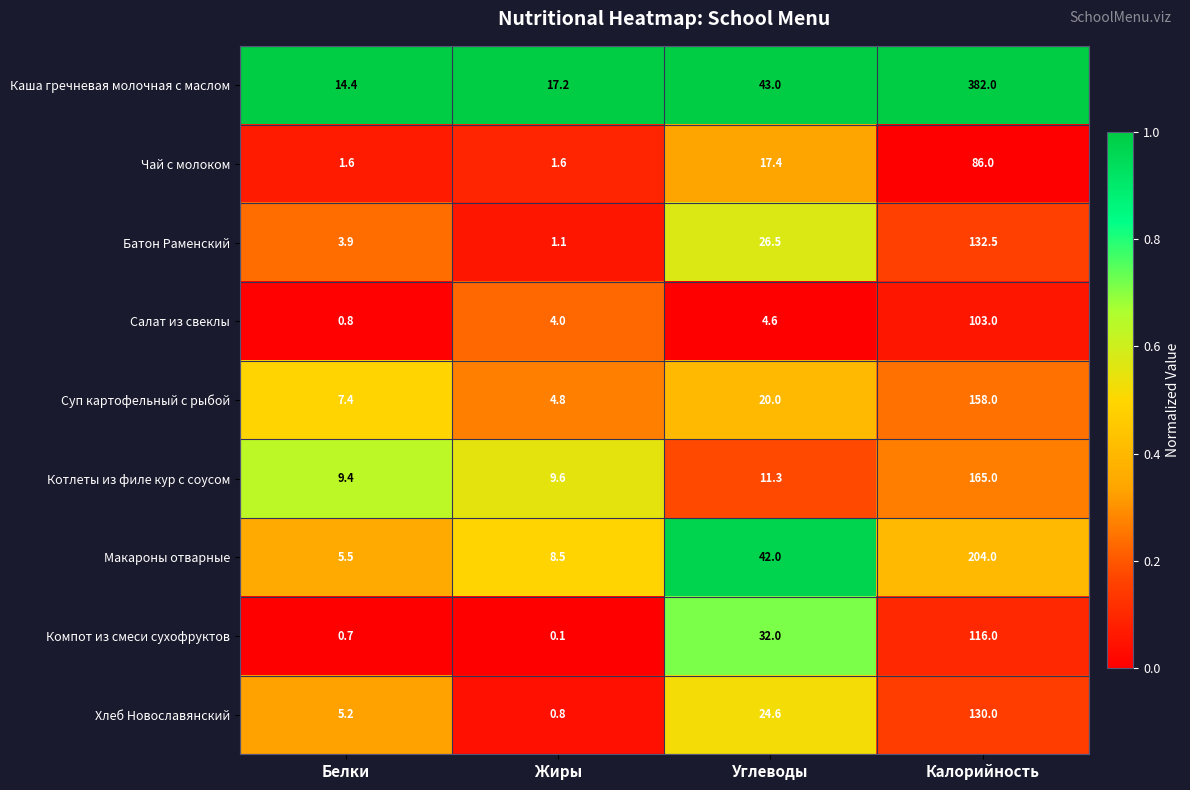

Between Белки and Жиры, which series saw the biggest shift?

Хлеб Новославянский